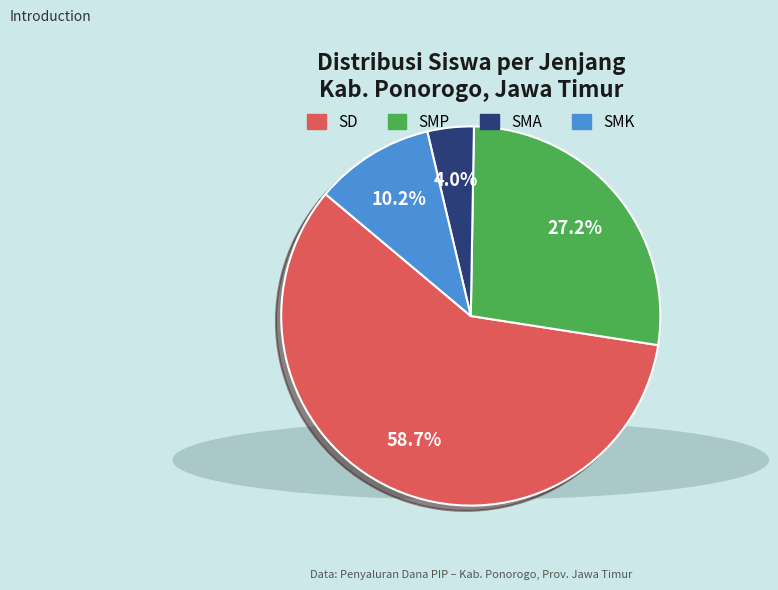

What is the ratio of the value at SMK to the value at SMP?

0.4